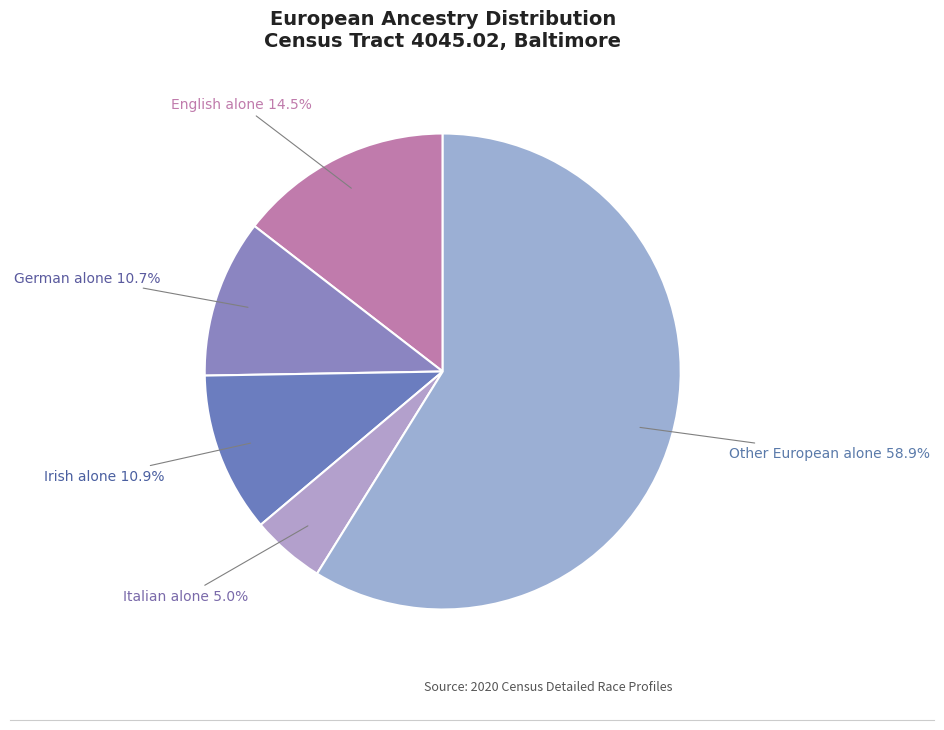

Which slice is the largest?

Other European alone